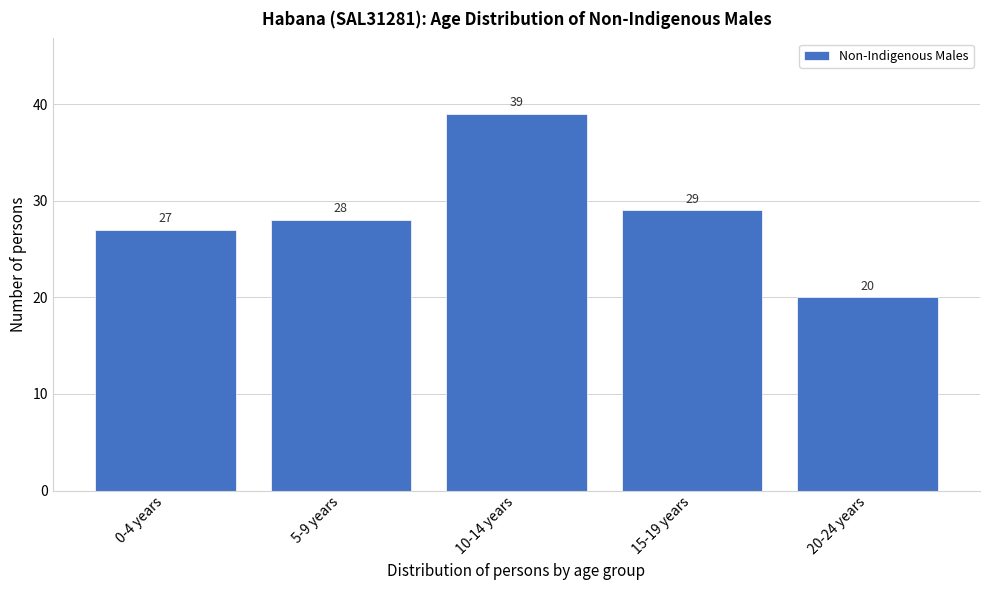

Reading left to right, list all the values displayed in this chart.

27	28	39	29	20